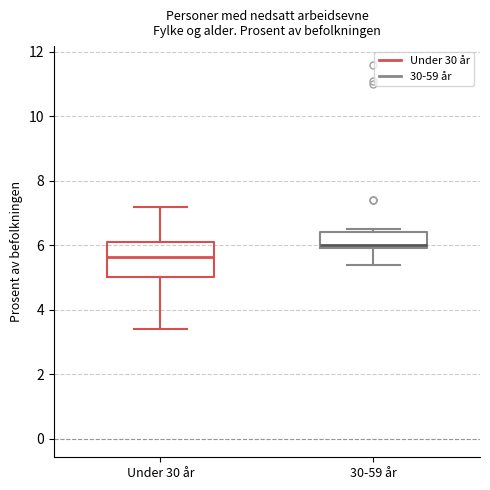

Which box's median line is the lowest?

Under 30 år